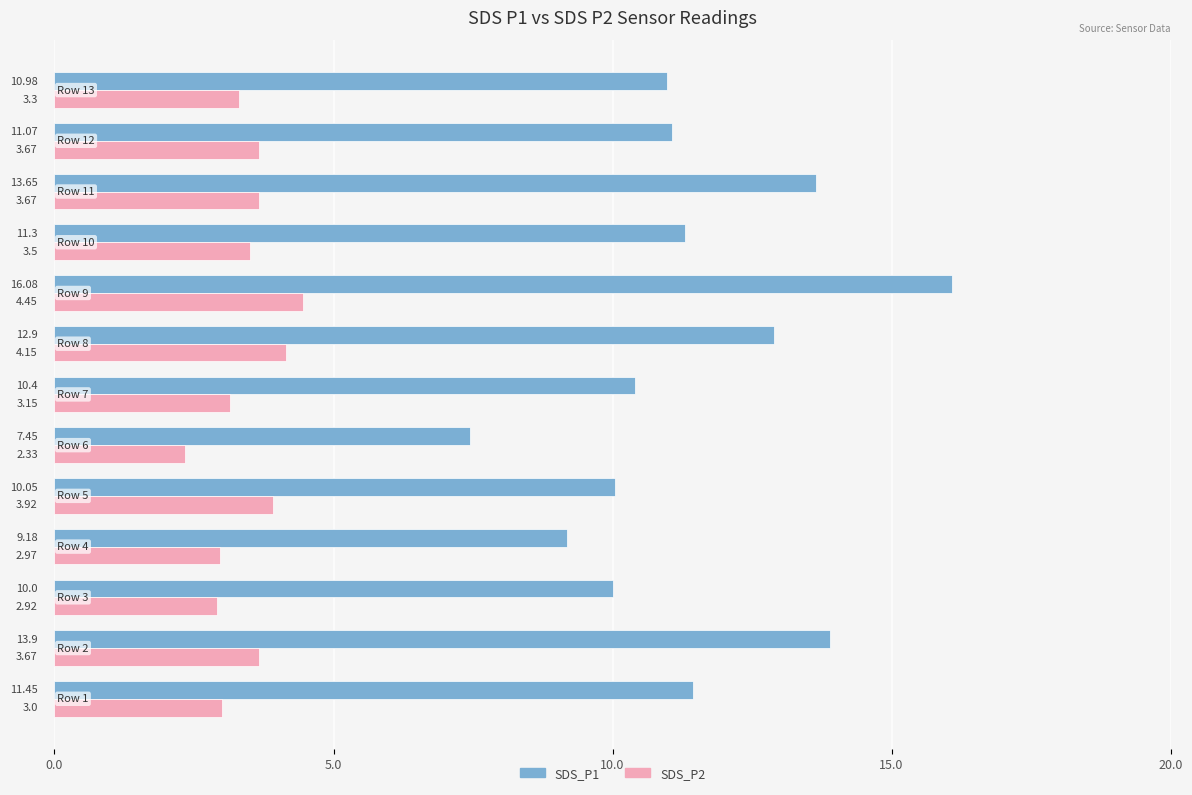

Which series has the widest spread of values?

SDS_P1